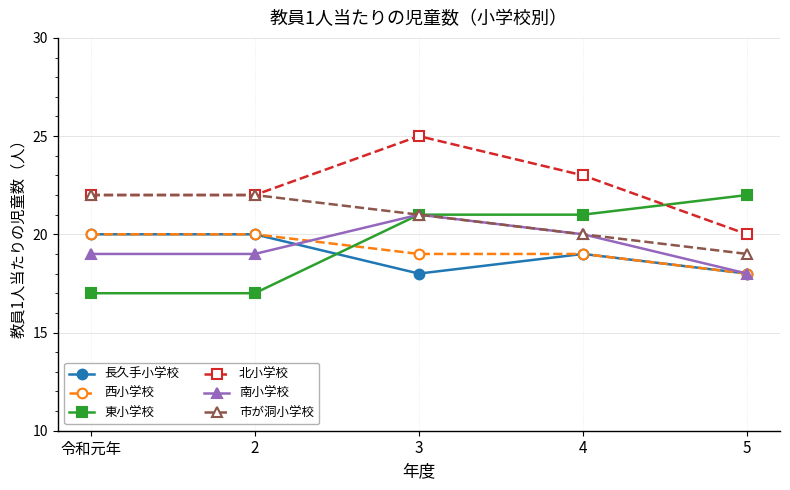

Reading left to right, transcribe all the data shown in this chart.

長久手小学校: 令和元年=20	2=20	3=18	4=19	5=18
西小学校: 令和元年=20	2=20	3=19	4=19	5=18
東小学校: 令和元年=17	2=17	3=21	4=21	5=22
北小学校: 令和元年=22	2=22	3=25	4=23	5=20
南小学校: 令和元年=19	2=19	3=21	4=20	5=18
市が洞小学校: 令和元年=22	2=22	3=21	4=20	5=19